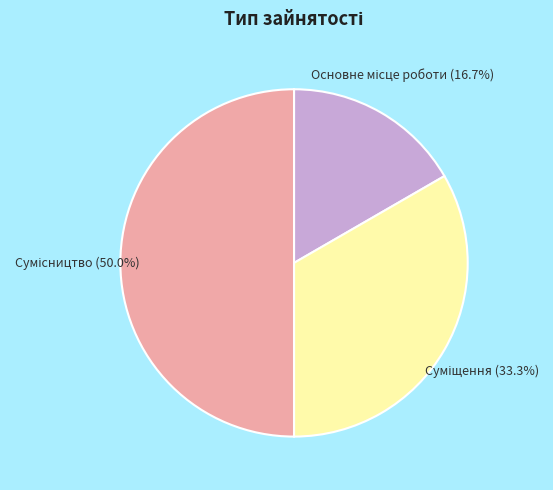

The Сумісництво slice represents 50% of the pie. True or false?

True